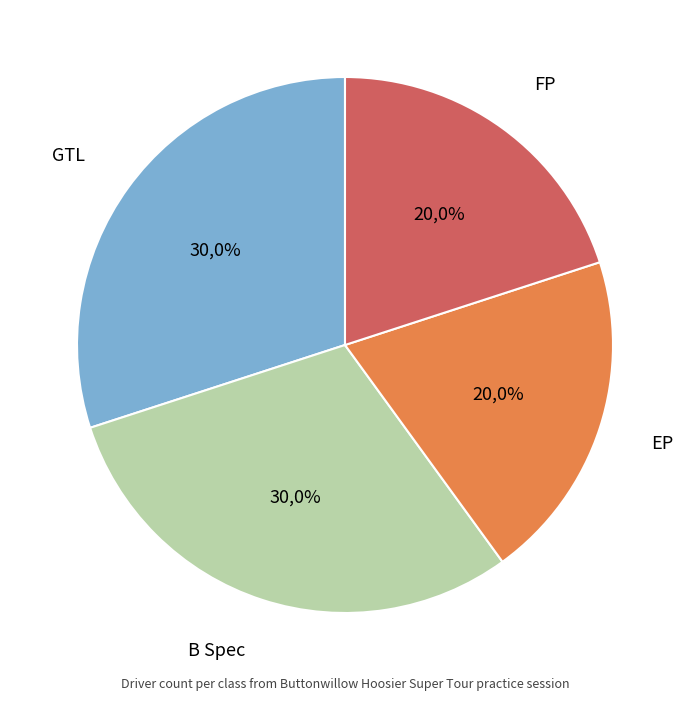

Does HP account for over 50% of the chart?

No